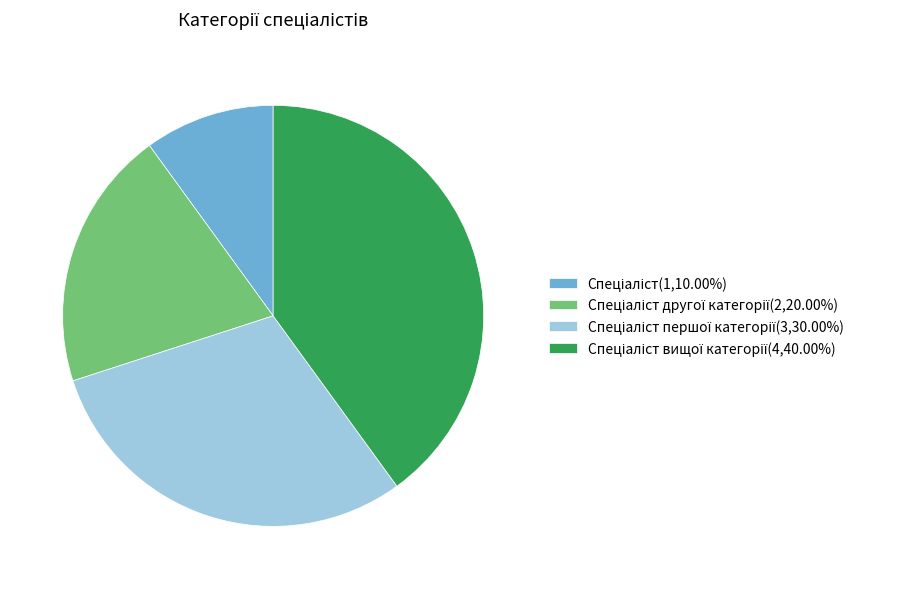

Is there any slice that represents more than half of the pie?

No